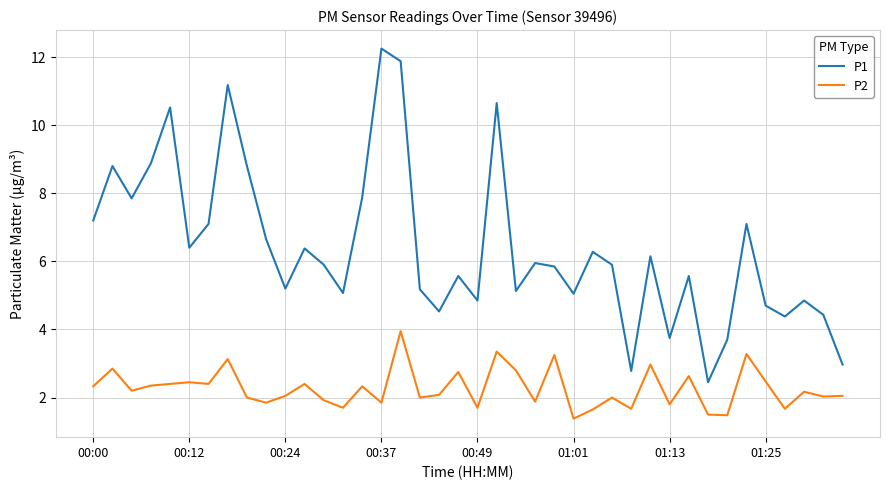

Which series has the largest total across all categories?

P1